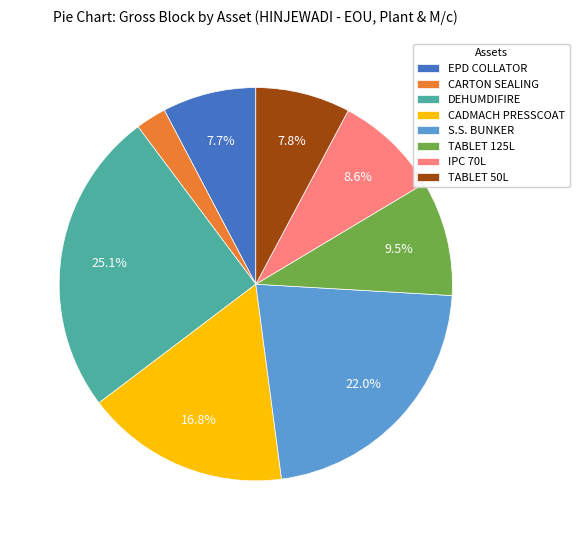

Between DEHUMDIFIRE and CARTON SEALING, which is larger?

DEHUMDIFIRE